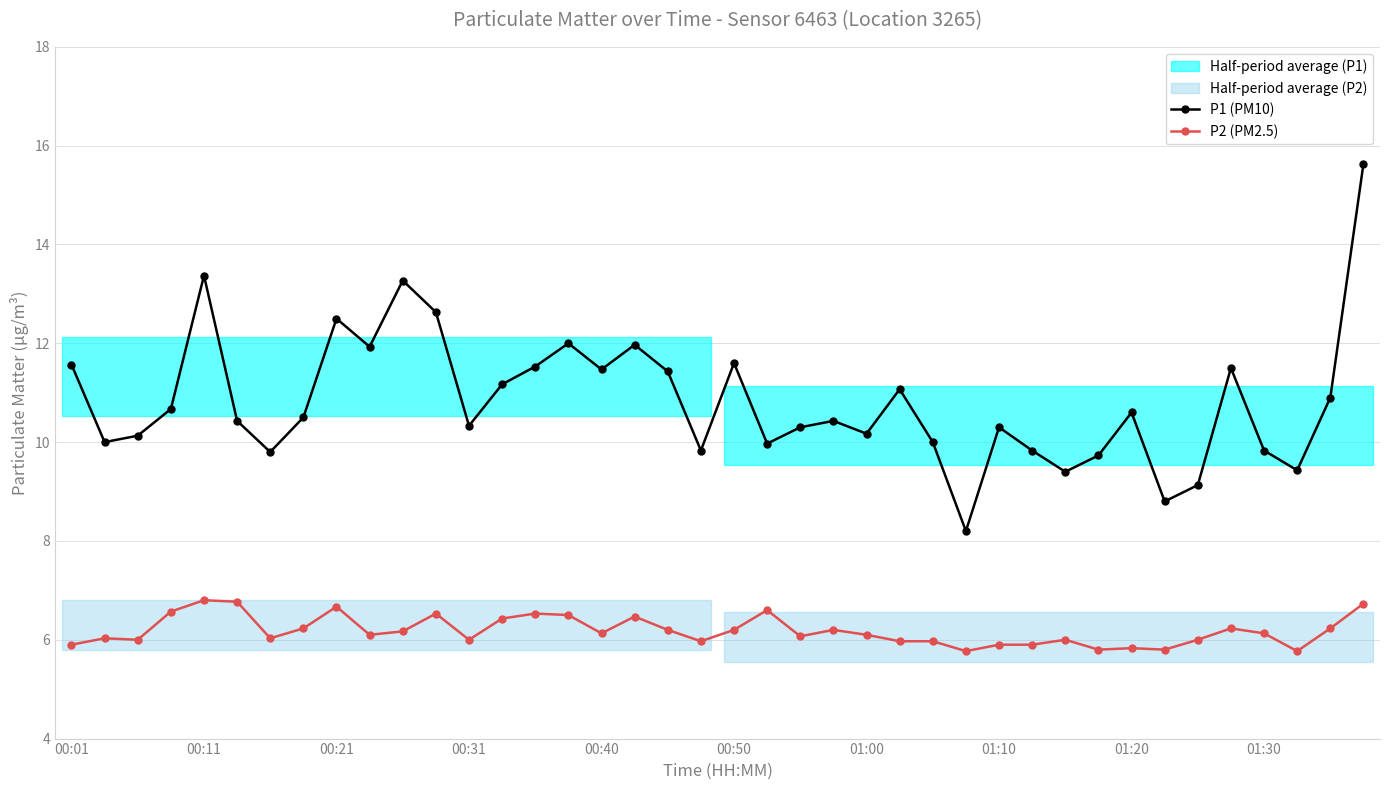

What are all the series names shown in the legend?

P1 (PM10), P2 (PM2.5)